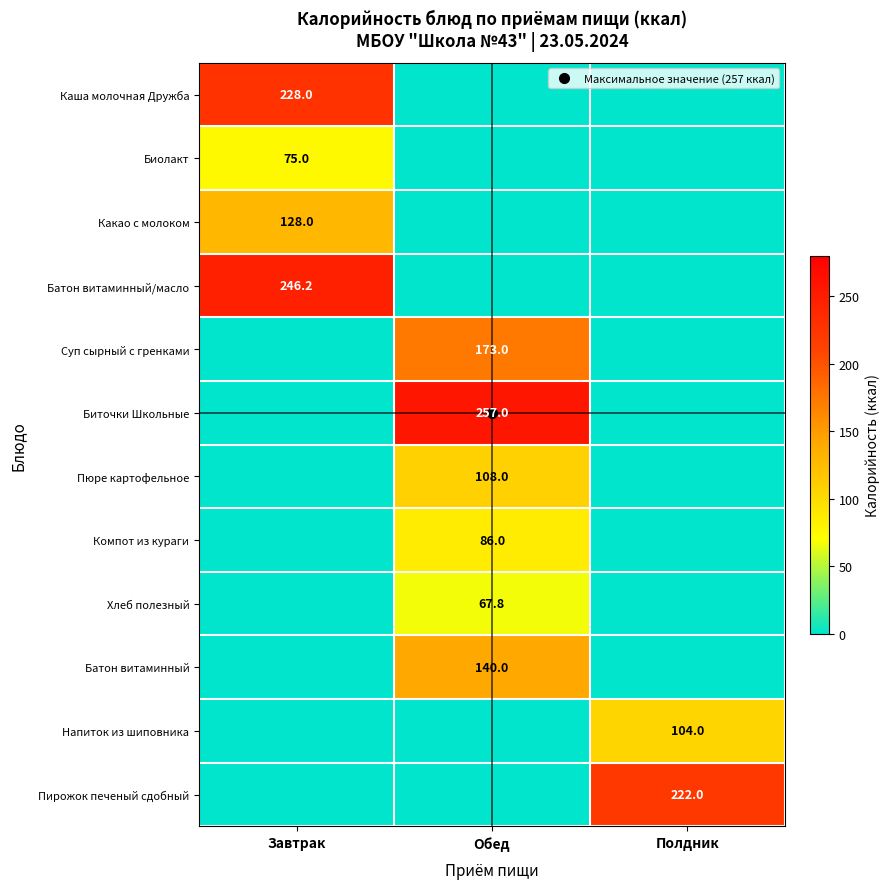

At which label is Биточки Школьные closest to 128?

Завтрак